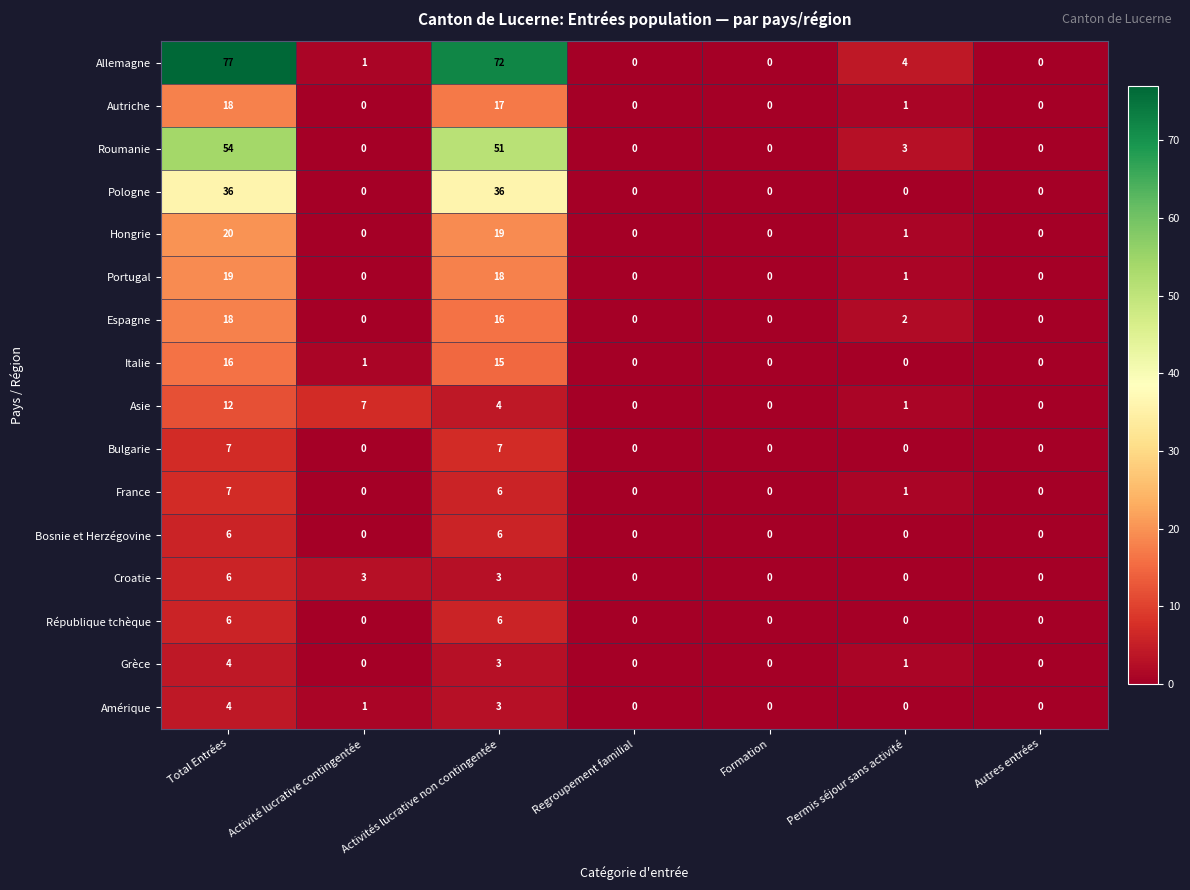

At which category is the sum across all series the highest?

Total Entrées